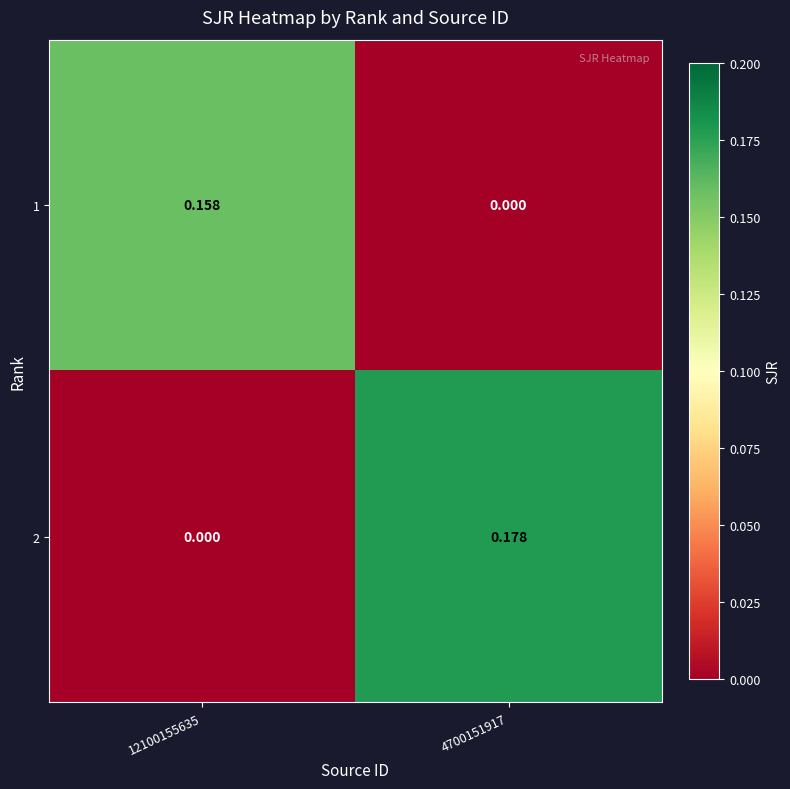

Is the value of 2 at 4700151917 greater than the value of 1 at 4700151917?

Yes